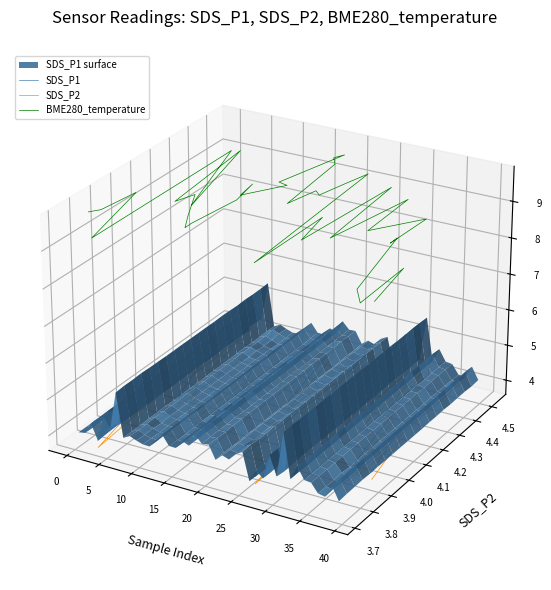

True or false: SDS_P2 and BME280_temperature cross at least once.

False